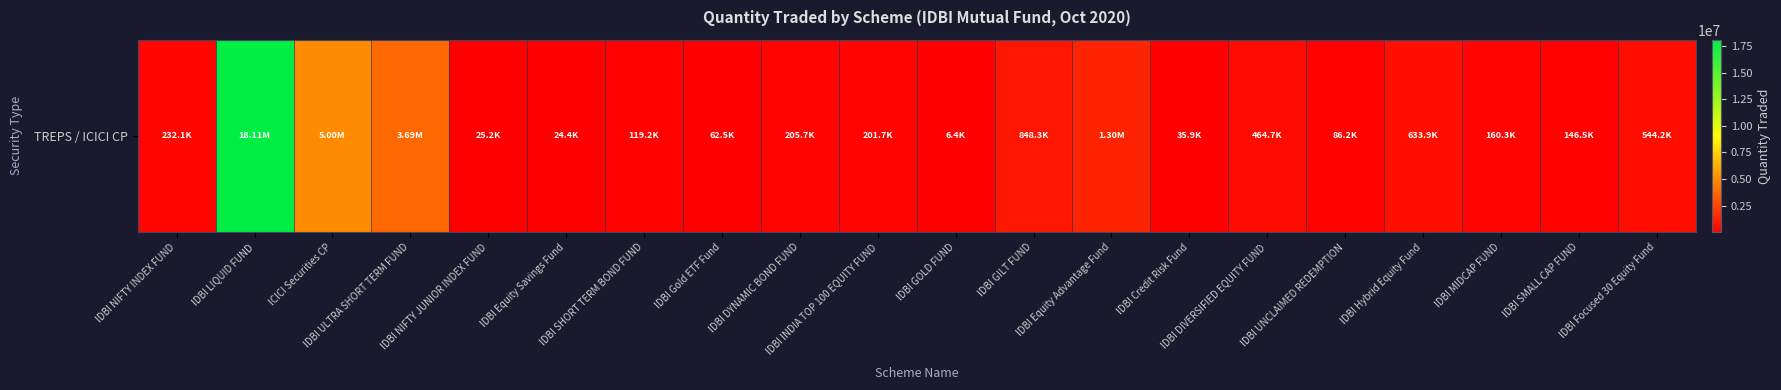

How many data points are less than 205670?

10